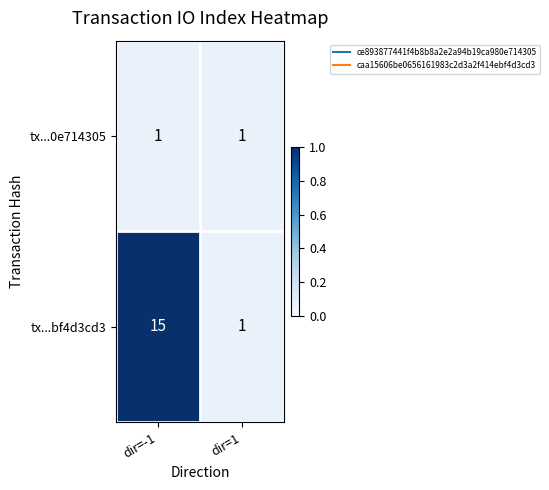

Reading left to right, extract all data points from this chart.

tx...0e714305: 1	1
tx...bf4d3cd3: 15	1